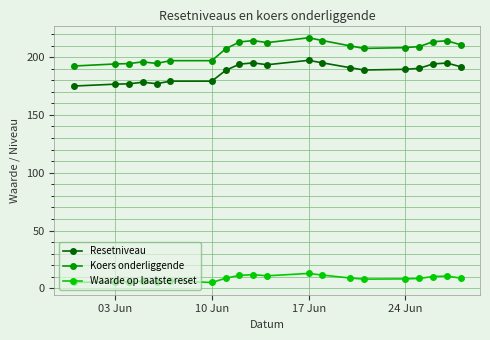

Which series has the widest spread of values?

Koers onderliggende